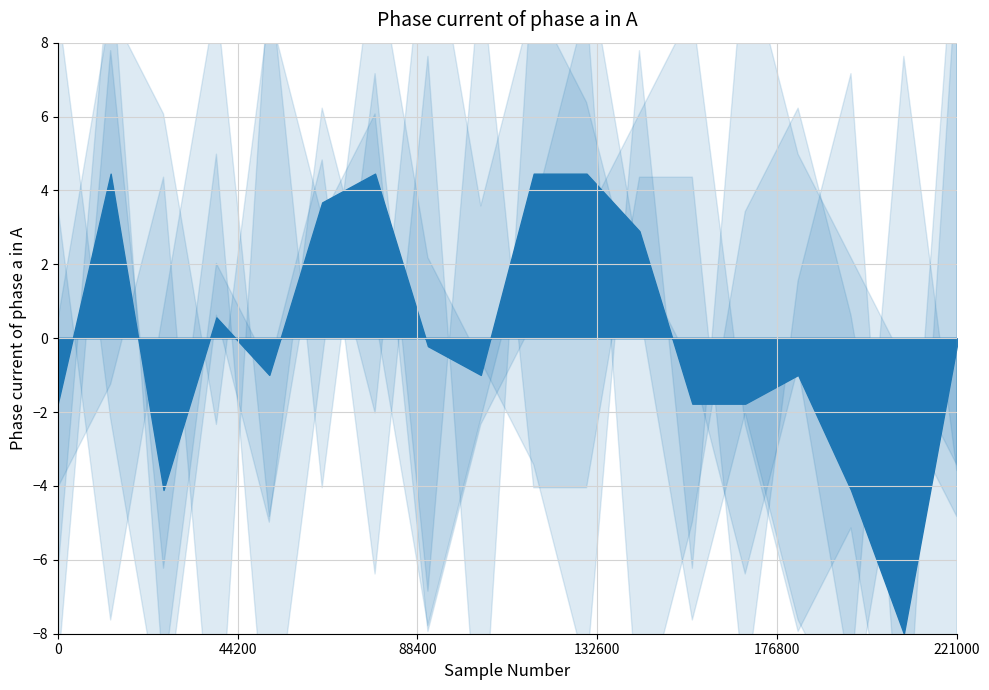

Which series changed the most between 9 and 8?

col_3